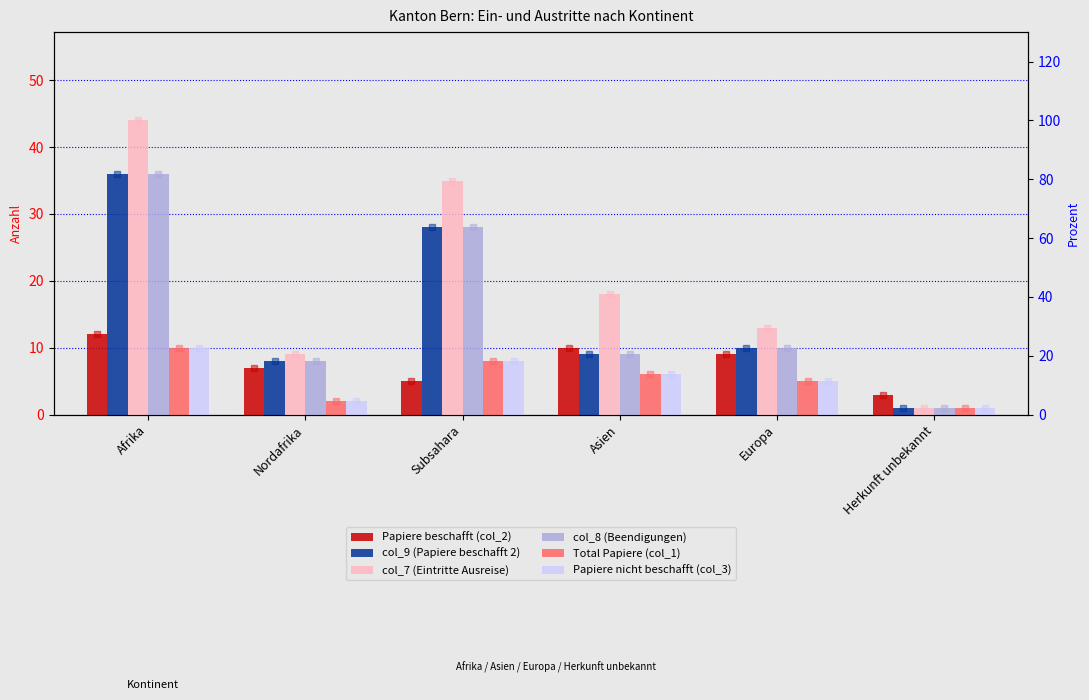

Reading left to right, list all the values displayed in this chart.

Papiere beschafft (col_2): 12	7	5	10	9	3
col_9 (Papiere beschafft 2): 36	8	28	9	10	1
col_7 (Eintritte Ausreise): 44	9	35	18	13	1
col_8 (Beendigungen): 36	8	28	9	10	1
Total Papiere (col_1): 10	2	8	6	5	1
Papiere nicht beschafft (col_3): 10	2	8	6	5	1